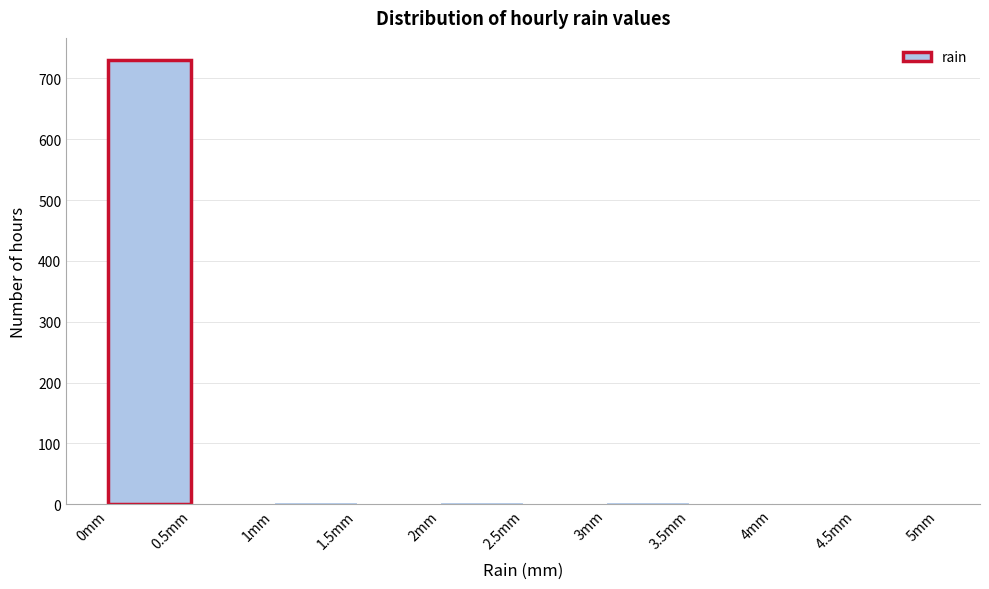

Reading left to right, transcribe this chart: for each bar, give the range it covers on the x-axis and its height. The values are not printed on the chart, so give them approximately, as read against the axis.

0.0 to 0.5: 730
0.5 to 1.0: 0
1.0 to 1.5: under 10
1.5 to 2.0: 0
2.0 to 2.5: under 10
2.5 to 3.0: 0
3.0 to 3.5: under 10
3.5 to 4.0: 0
4.0 to 4.5: under 10
4.5 to 5.0: under 10